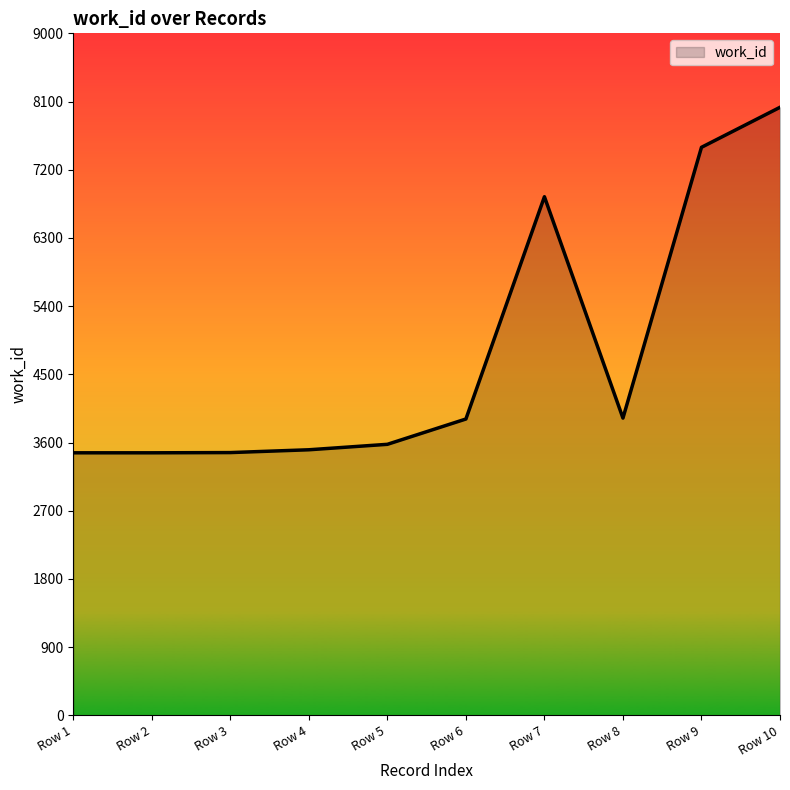

What is the difference between the maximum and minimum values?

4559